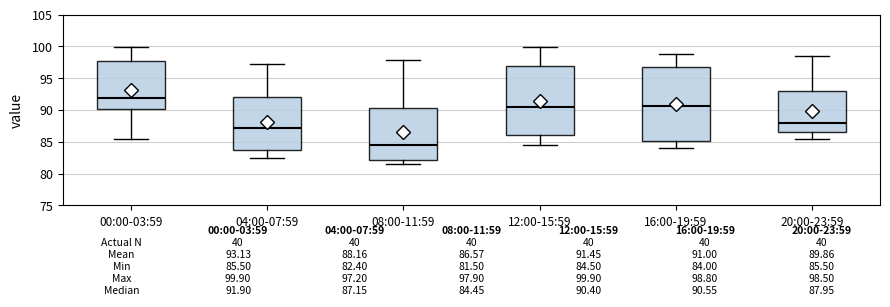

Which box is the tallest, from its lower edge to its upper edge?

16:00-19:59